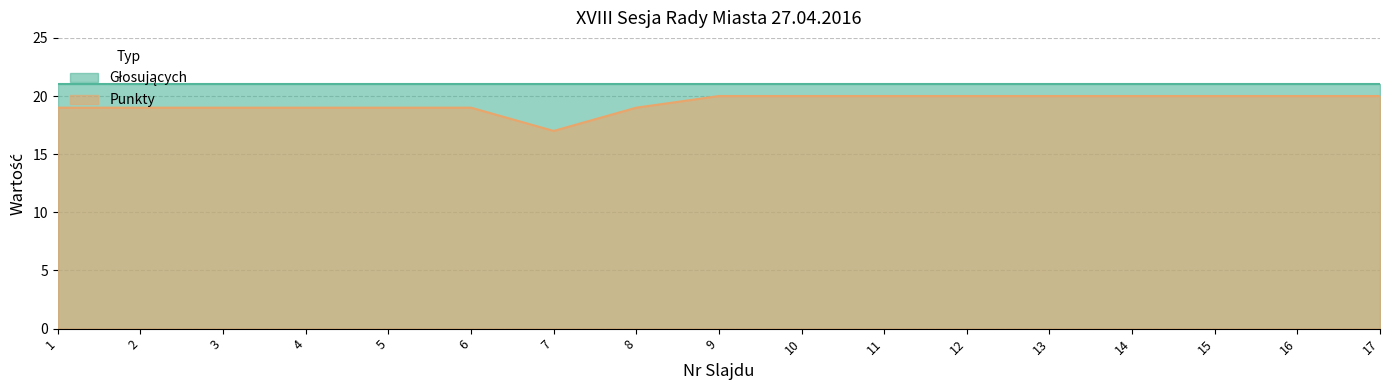

How many values are between 19 and 20?

16